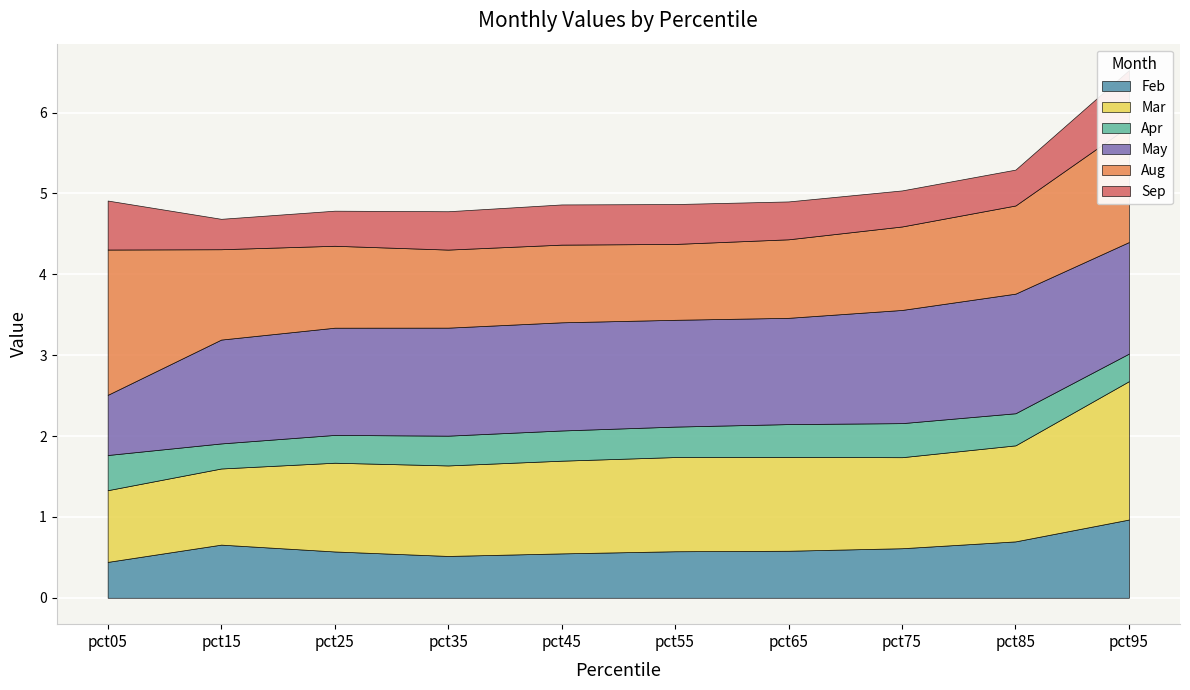

True or false: Aug and Feb intersect in this chart.

False